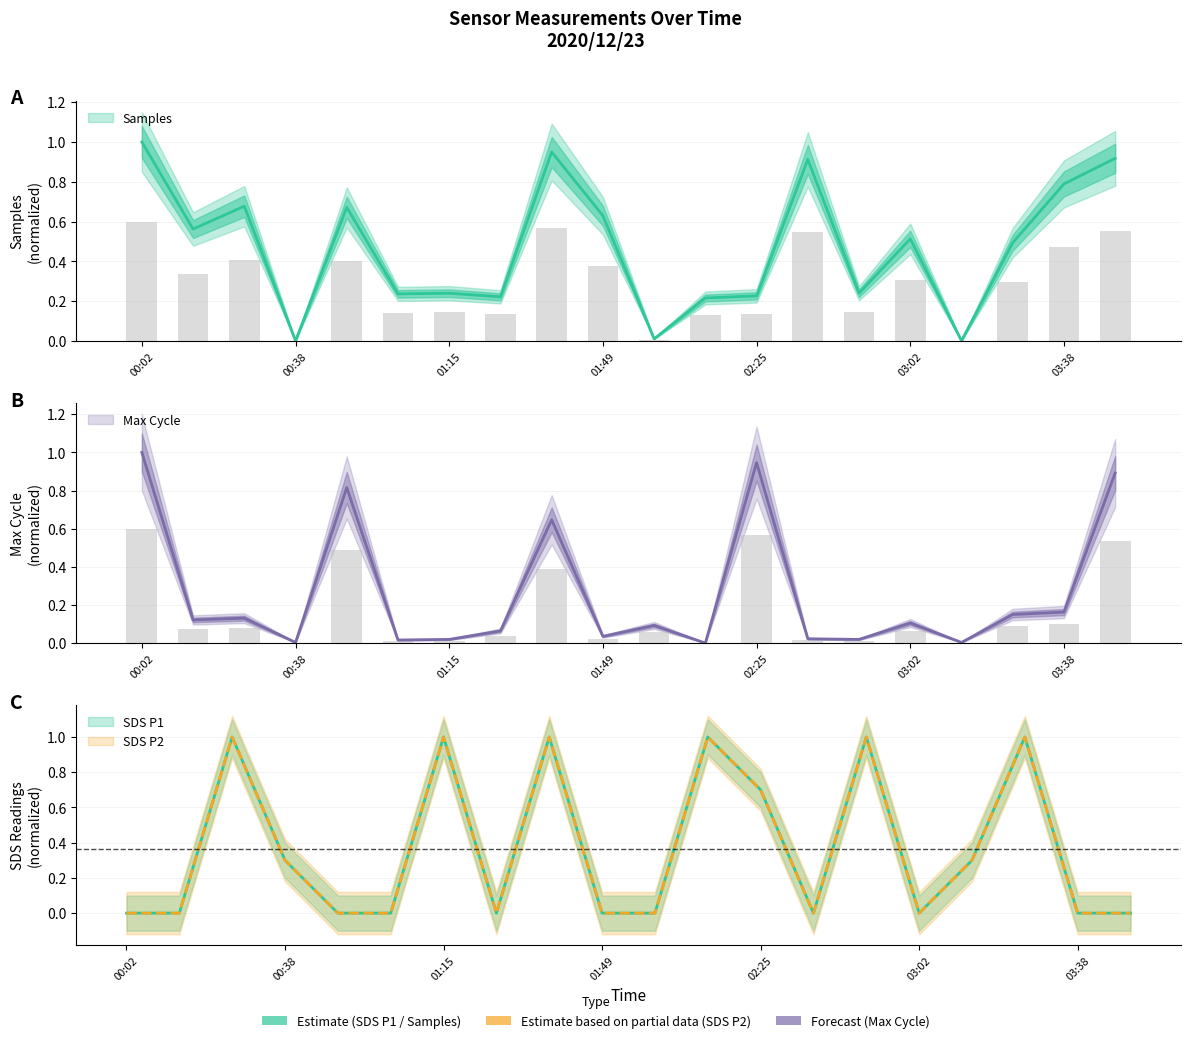

Is the value of Samples at 02:25 greater than the value of Max_cycle at 02:01?

Yes